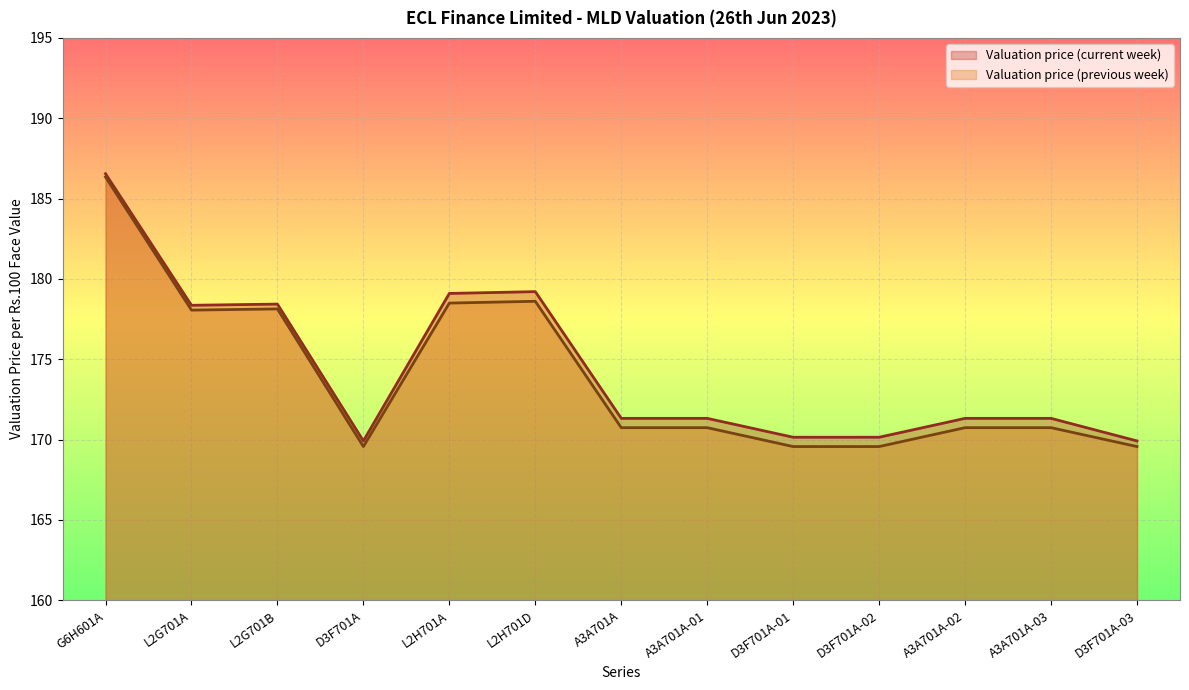

Reading left to right, transcribe all the data shown in this chart.

Valuation price (current week): 186.5	178.4	178.4	169.9	179.1	179.2	171.3	171.3	170.1	170.1	171.3	171.3	169.9
Valuation price (previous week): 186.3	178.1	178.1	169.6	178.5	178.6	170.7	170.7	169.6	169.6	170.7	170.7	169.6